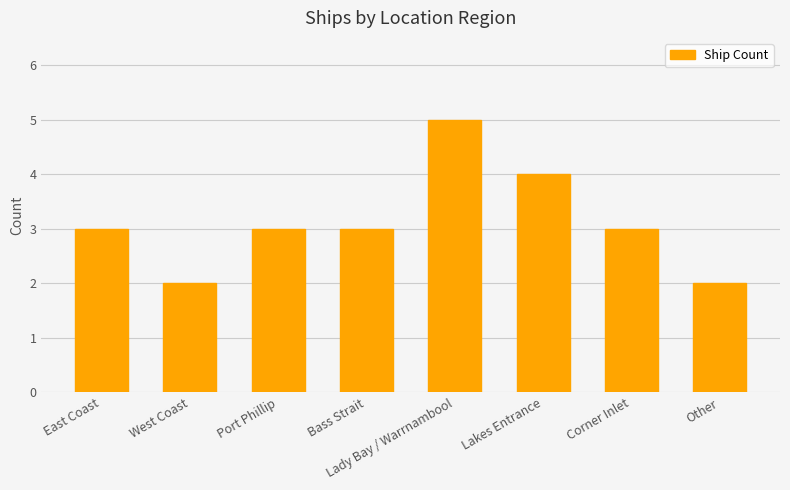

What is the sum of the values at Lakes Entrance and Port Phillip?

7